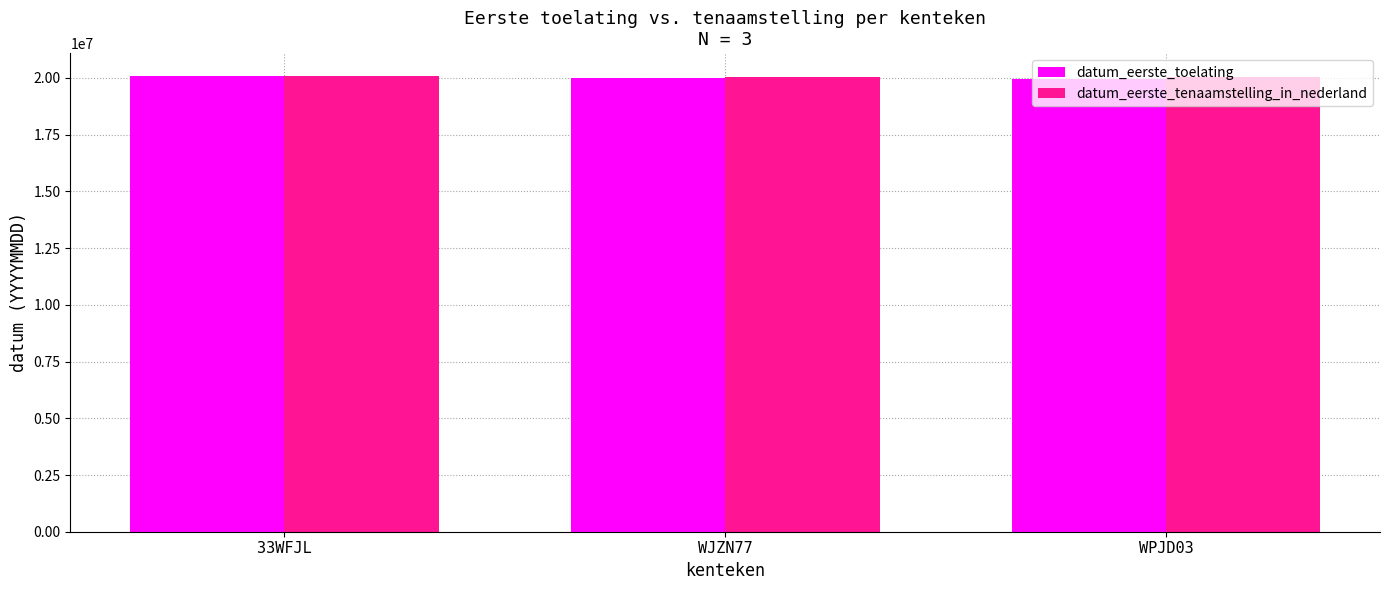

What is the total value across all series at WJZN77?

40011338